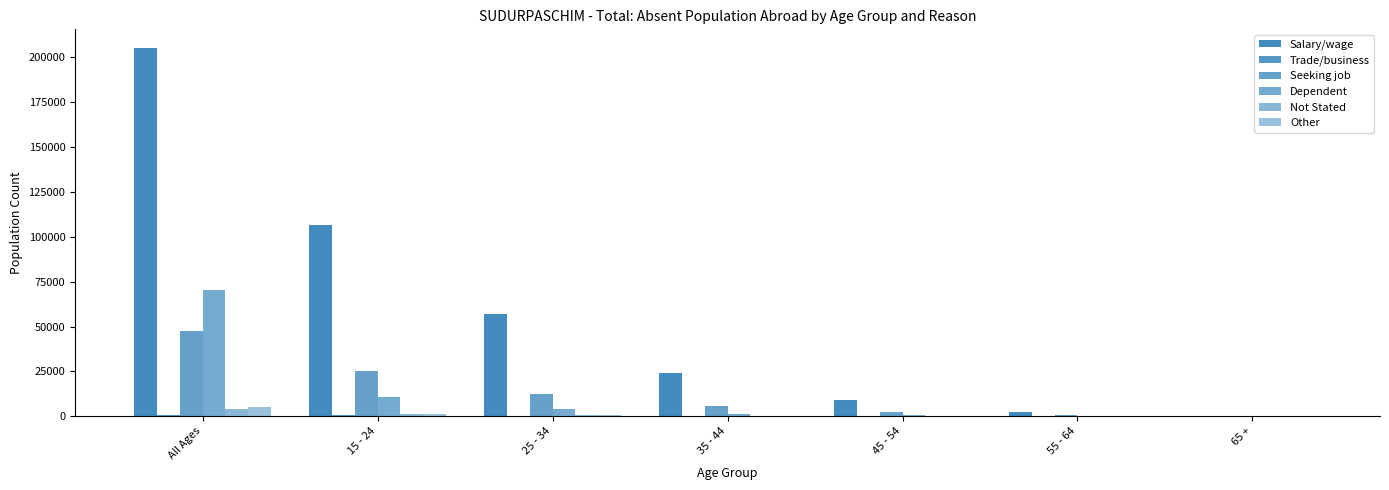

Which category has the highest value across all series?

All Ages